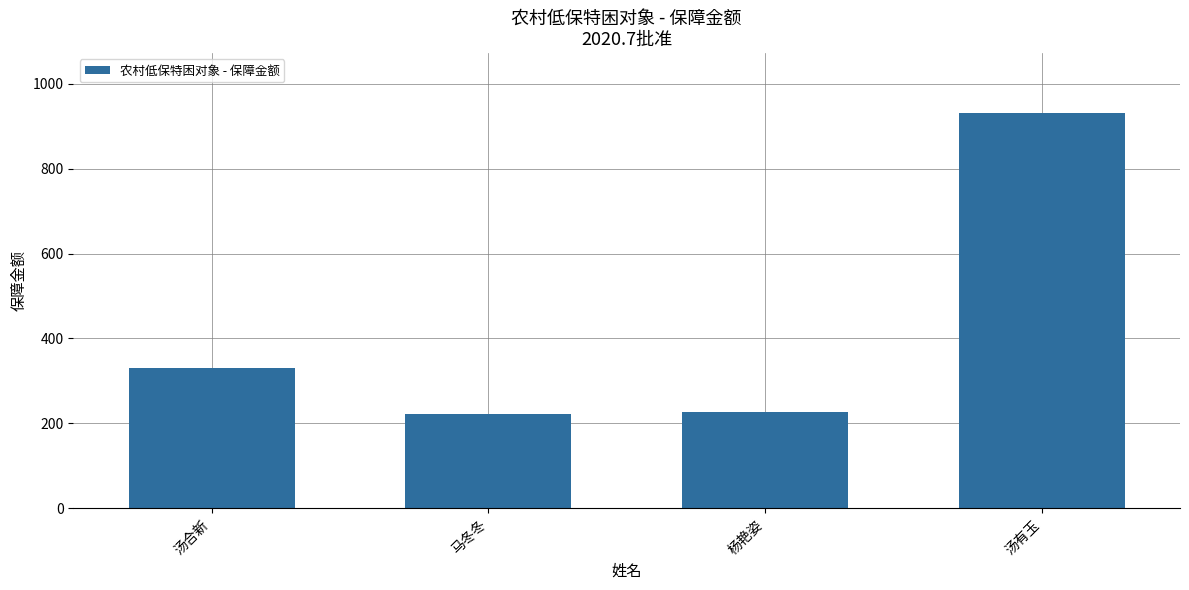

What is the ratio of the value at 汤有玉 to the value at 马冬冬?

4.2